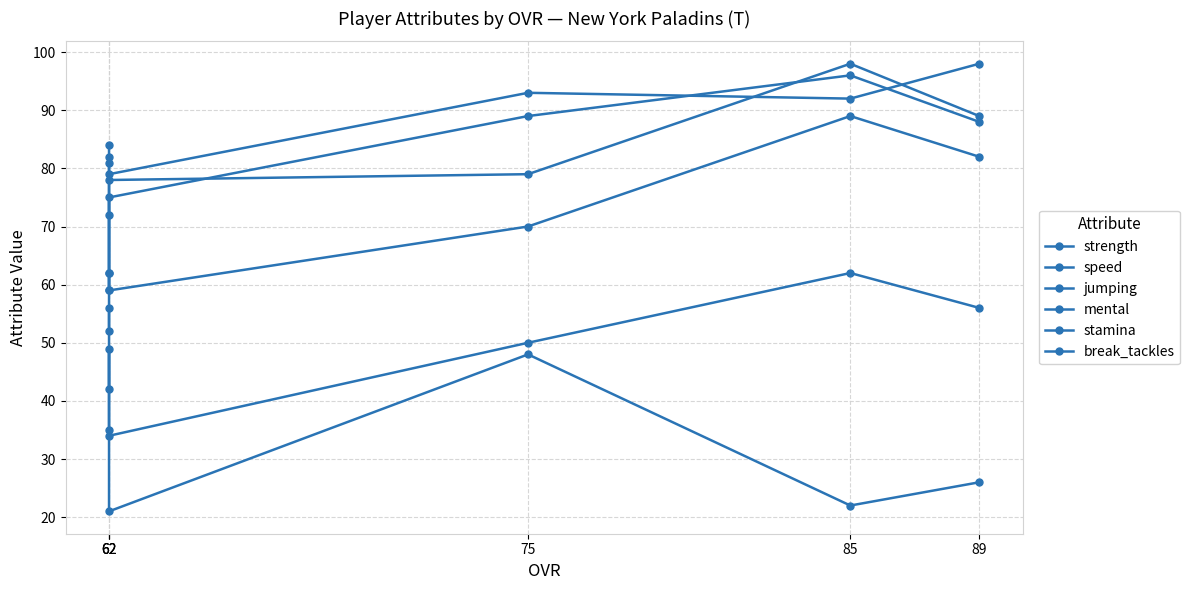

Rank the categories by strength value from lowest to highest.

62, 62, 62, 85, 75, 89